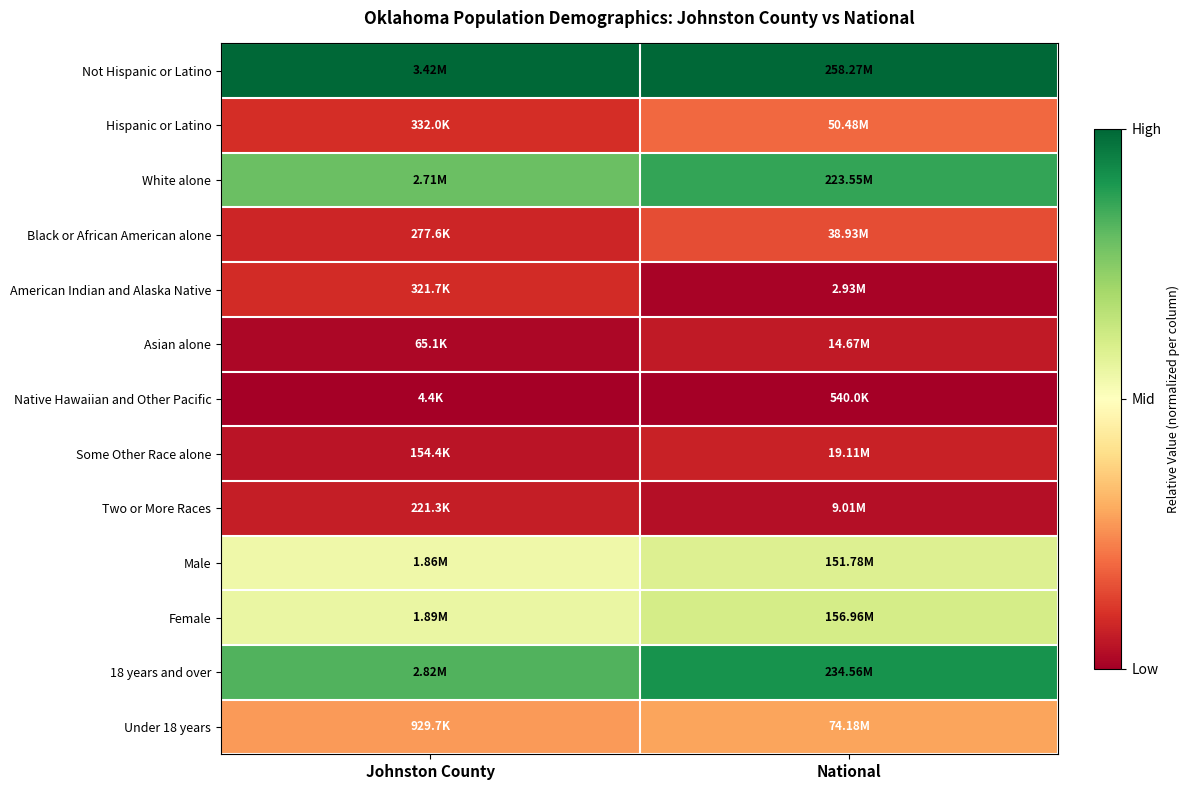

Reading right to left, transcribe all the data shown in this chart.

Not Hispanic or Latino: National=1.0	Johnston County=1.0
Hispanic or Latino: National=0.2	Johnston County=0.1
White alone: National=0.9	Johnston County=0.8
Black or African American alone: National=0.1	Johnston County=0.1
American Indian and Alaska Native: National=0.0	Johnston County=0.1
Asian alone: National=0.1	Johnston County=0.0
Native Hawaiian and Other Pacific: National=0.0	Johnston County=0.0
Some Other Race alone: National=0.1	Johnston County=0.0
Two or More Races: National=0.0	Johnston County=0.1
Male: National=0.6	Johnston County=0.5
Female: National=0.6	Johnston County=0.6
18 years and over: National=0.9	Johnston County=0.8
Under 18 years: National=0.3	Johnston County=0.3